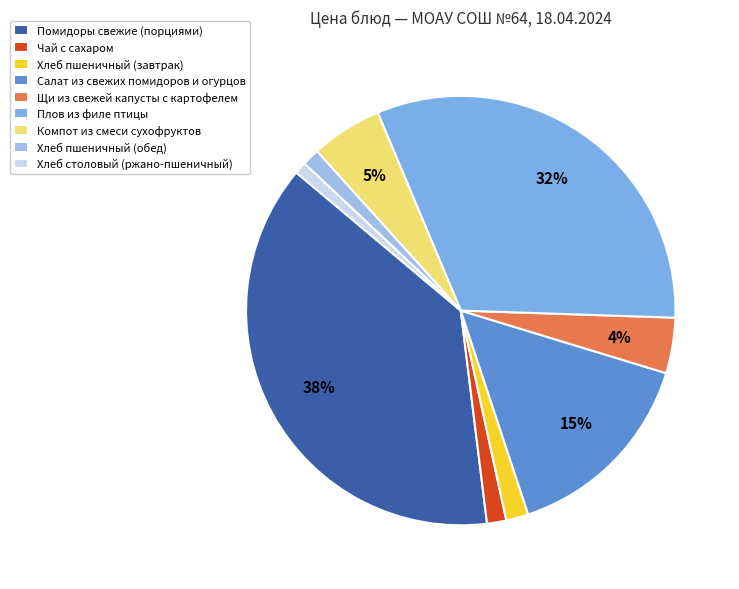

To the nearest percent, what percentage of the pie is Компот из смеси сухофруктов?

5%